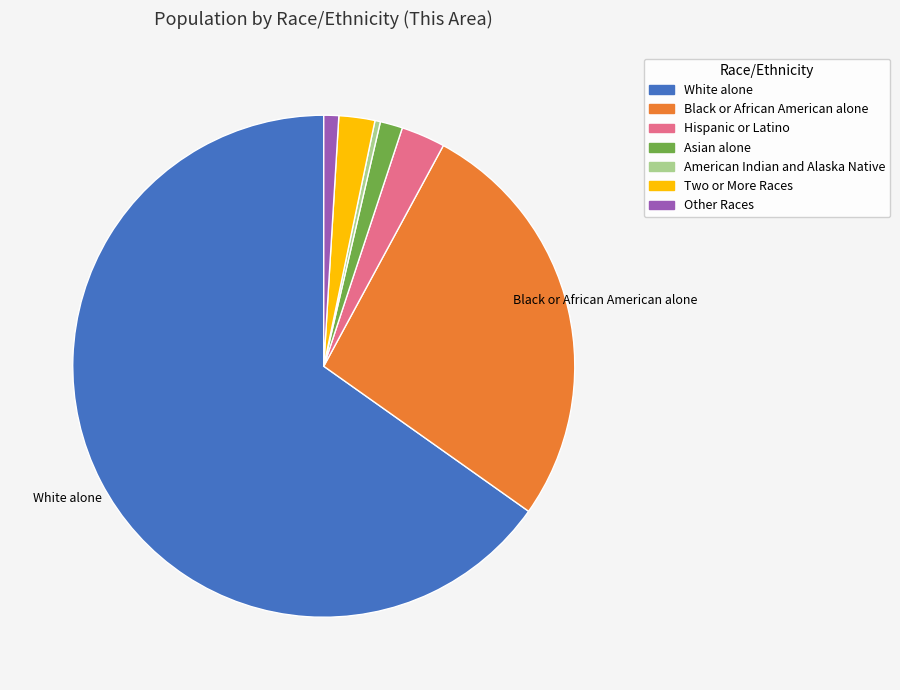

How many slices are in this pie chart?

7